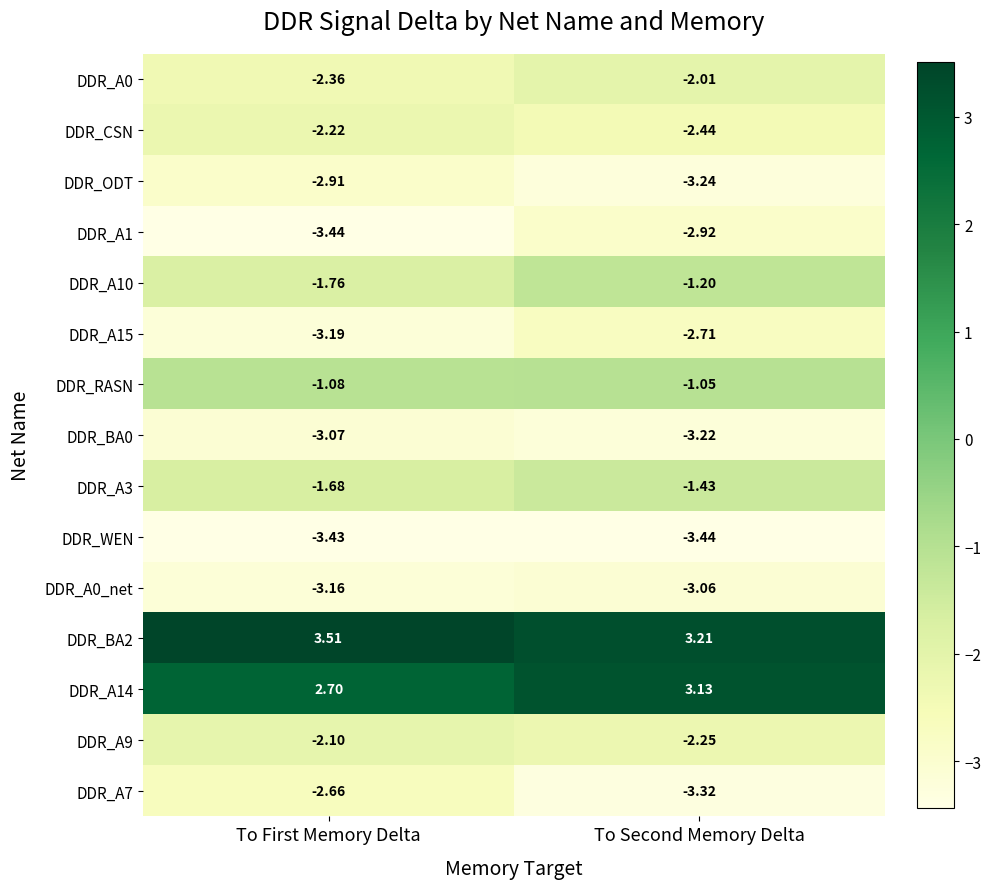

At which label does DDR_CSN reach its minimum?

To Second Memory Delta